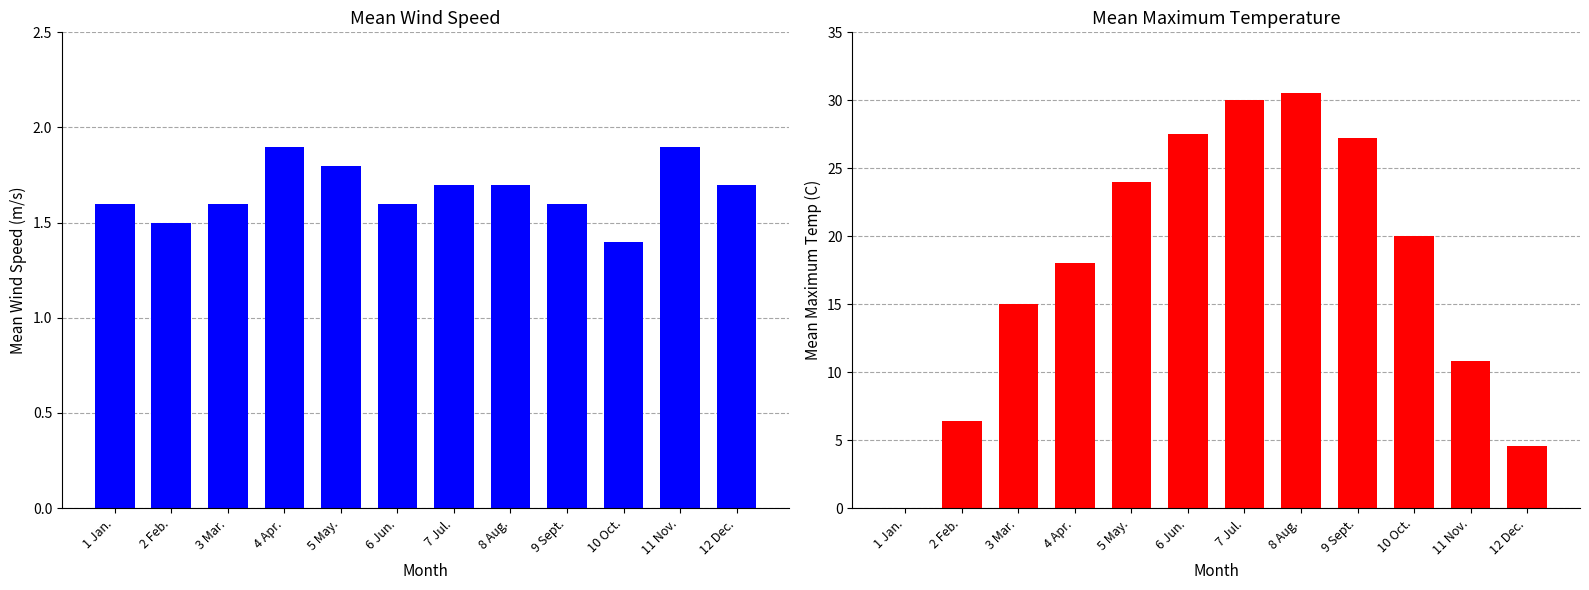

What is the sum of the Mean Wind Speed (m/s) values at 9 Sept. and 11 Nov.?

3.5